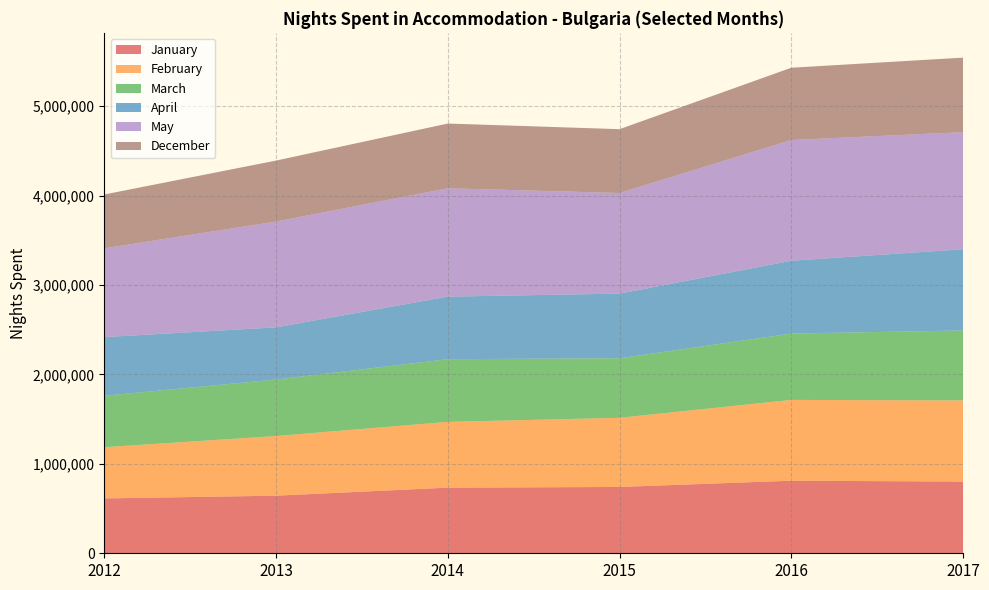

Reading right to left, extract all data points from this chart.

January: 2017=802008	2016=811748	2015=741705	2014=733785	2013=644094	2012=613539
February: 2017=907497	2016=903532	2015=773444	2014=735932	2013=667258	2012=572800
March: 2017=782648	2016=742183	2015=666203	2014=701087	2013=631977	2012=575232
April: 2017=907959	2016=814402	2015=722647	2014=699665	2013=583371	2012=656338
May: 2017=1310088	2016=1350464	2015=1125542	2014=1212014	2013=1183959	2012=992912
December: 2017=833282	2016=808158	2015=713786	2014=723827	2013=681535	2012=602026